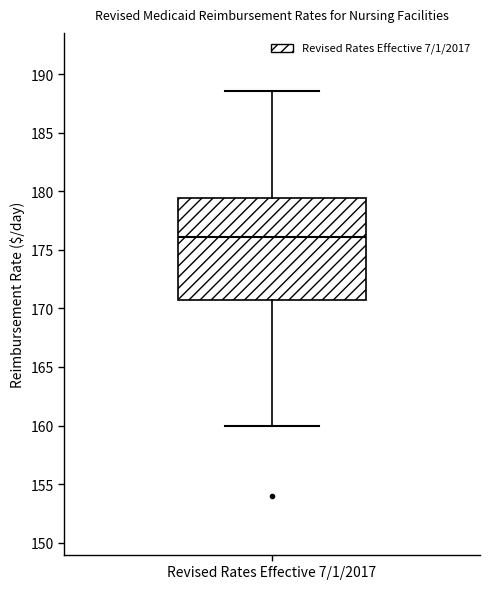

Read this box plot against the y-axis: the position of the median line, the range covered by the box, and the ends of both whiskers. The values are not printed on the chart, so give them approximately, as read against the axis.

median 176.0, box 171.0 to 179.5, whiskers 160.0 to 188.5